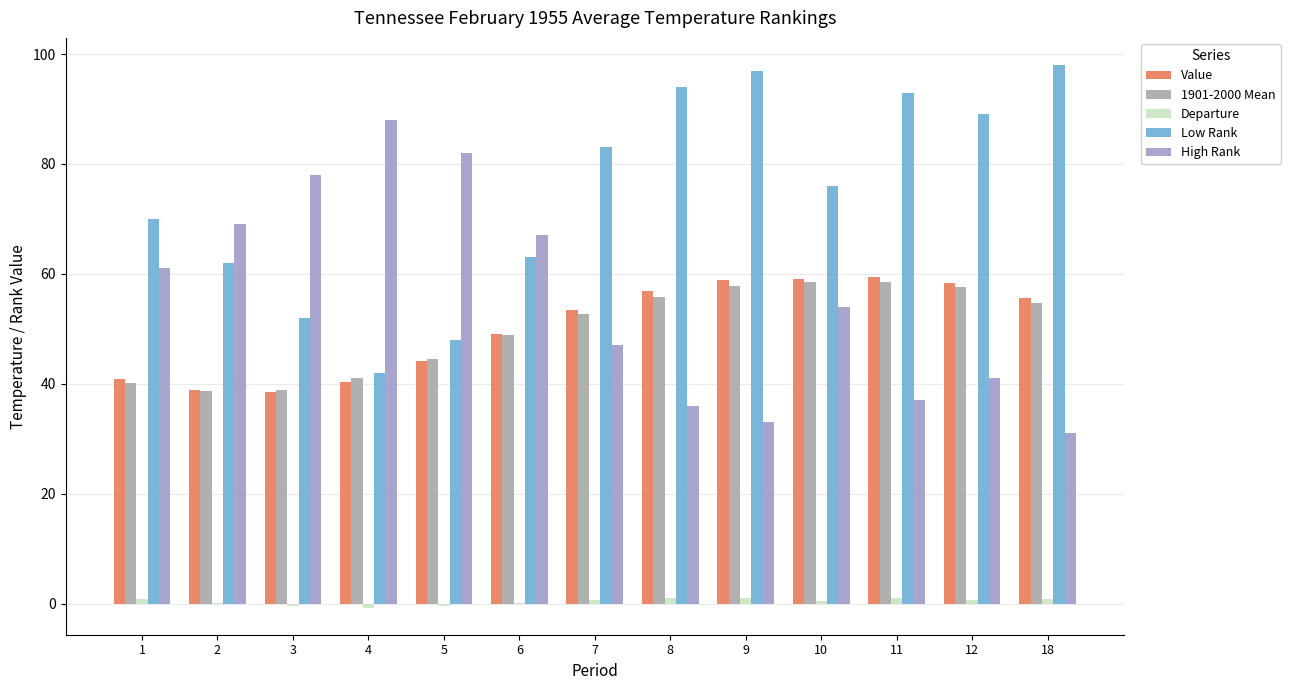

Count the number of data series in this chart.

5